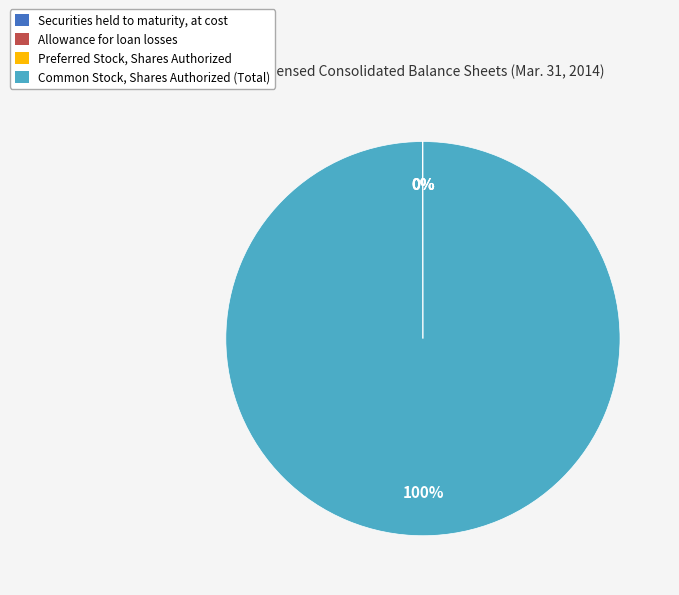

To the nearest percent, what is the average slice percentage?

25%